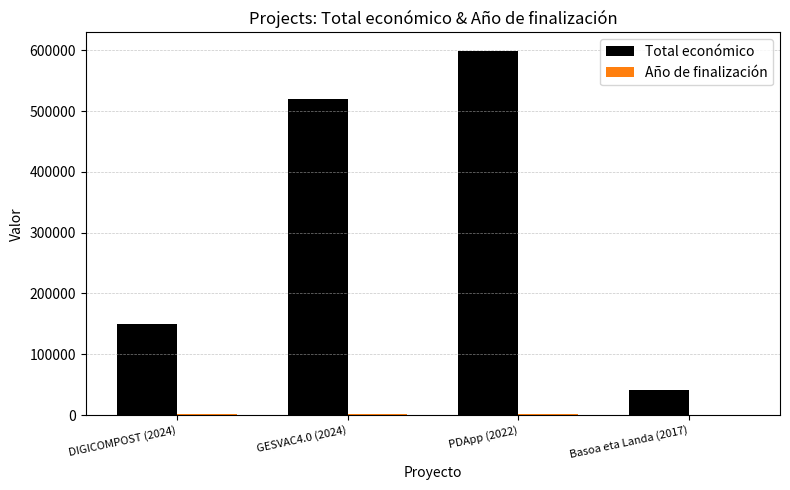

What is the approximate value of Total económico at Basoa eta Landa (2017), to the nearest 50?

40800